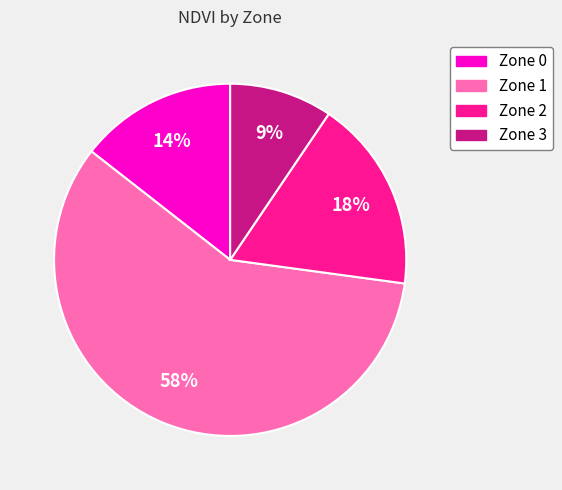

Which has a higher value, Zone 2 or Zone 1?

Zone 1